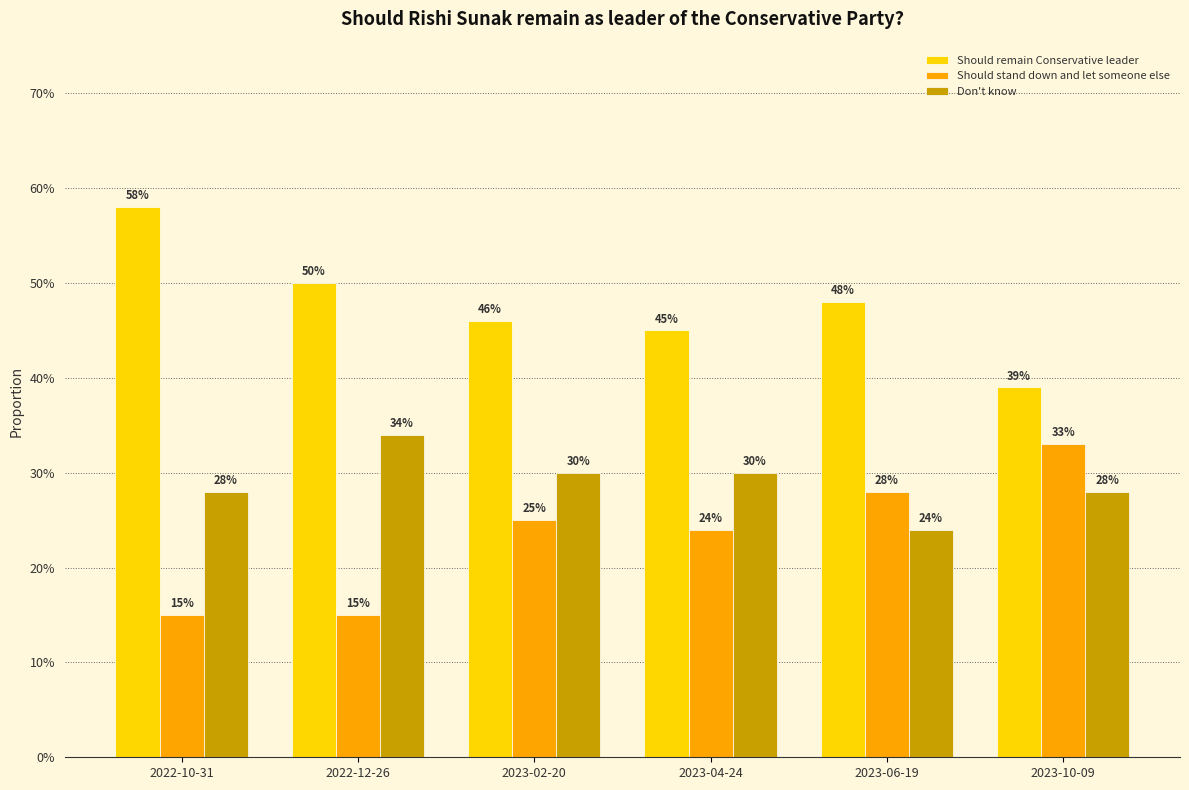

Reading left to right, extract all data points from this chart.

Should remain Conservative leader: 2022-10-31=0.6	2022-12-26=0.5	2023-02-20=0.5	2023-04-24=0.5	2023-06-19=0.5	2023-10-09=0.4
Should stand down and let someone else: 2022-10-31=0.1	2022-12-26=0.1	2023-02-20=0.2	2023-04-24=0.2	2023-06-19=0.3	2023-10-09=0.3
Don't know: 2022-10-31=0.3	2022-12-26=0.3	2023-02-20=0.3	2023-04-24=0.3	2023-06-19=0.2	2023-10-09=0.3